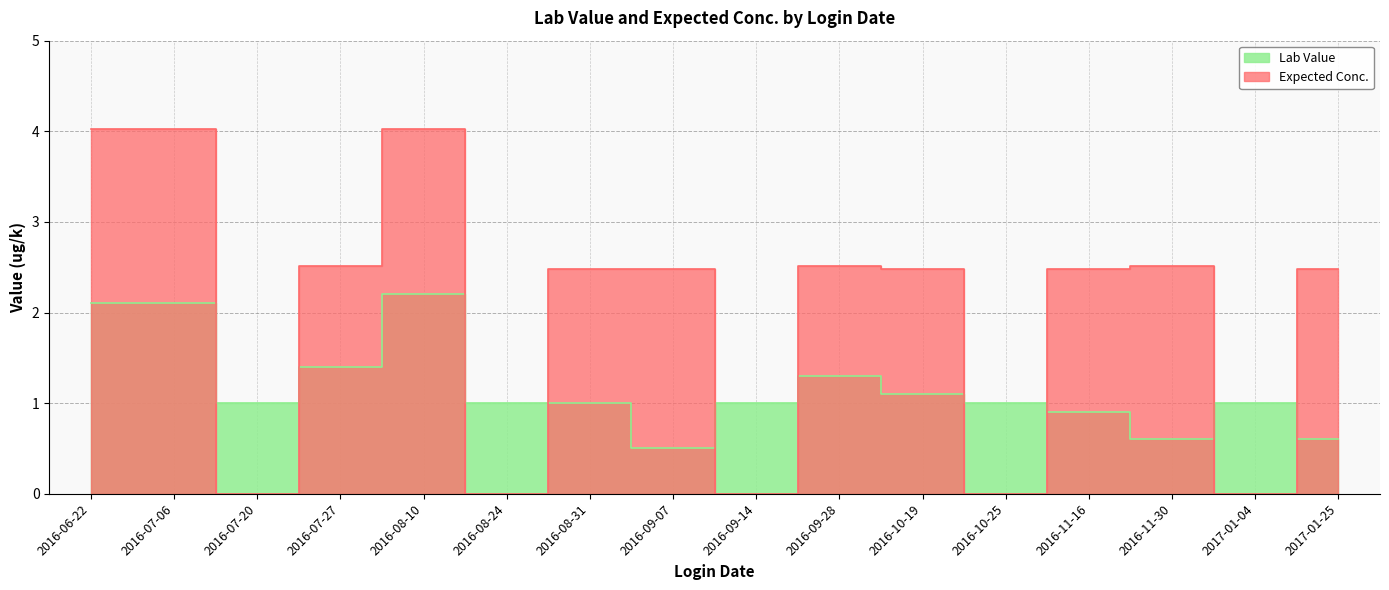

Reading right to left, list all the values displayed in this chart.

Lab Value: 0.6	1.0	0.6	0.9	1.0	1.1	1.3	1.0	0.5	1.0	1.0	2.2	1.4	1.0	2.1	2.1
Expected Conc.: 2.5	0.0	2.5	2.5	0.0	2.5	2.5	0.0	2.5	2.5	0.0	4.0	2.5	0.0	4.0	4.0